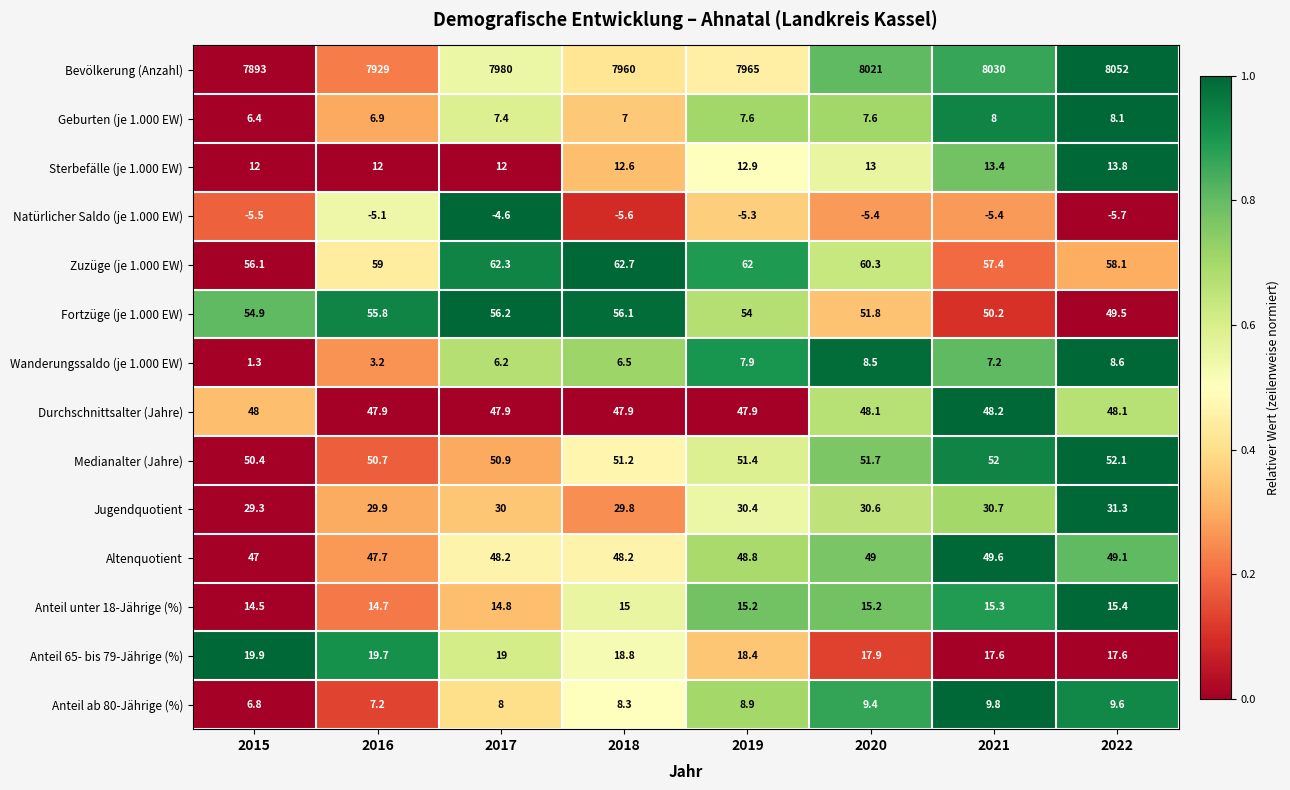

At 2017, list the series in order from largest to smallest.

Bevölkerung (Anzahl), Zuzüge (je 1.000 EW), Fortzüge (je 1.000 EW), Medianalter (Jahre), Altenquotient, Durchschnittsalter (Jahre), Jugendquotient, Anteil 65- bis 79-Jährige (%), Anteil unter 18-Jährige (%), Sterbefälle (je 1.000 EW), Anteil ab 80-Jährige (%), Geburten (je 1.000 EW), Wanderungssaldo (je 1.000 EW), Natürlicher Saldo (je 1.000 EW)